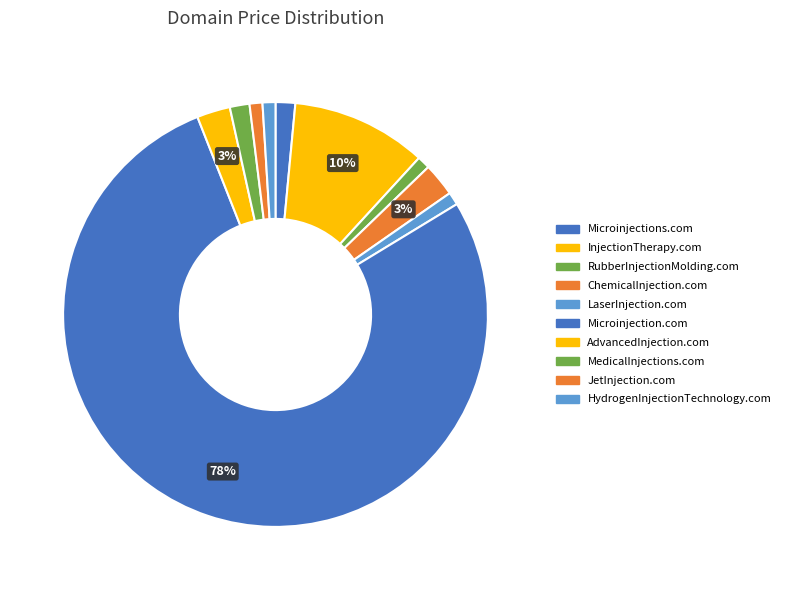

The Microinjections.com slice represents 1% of the pie. True or false?

True